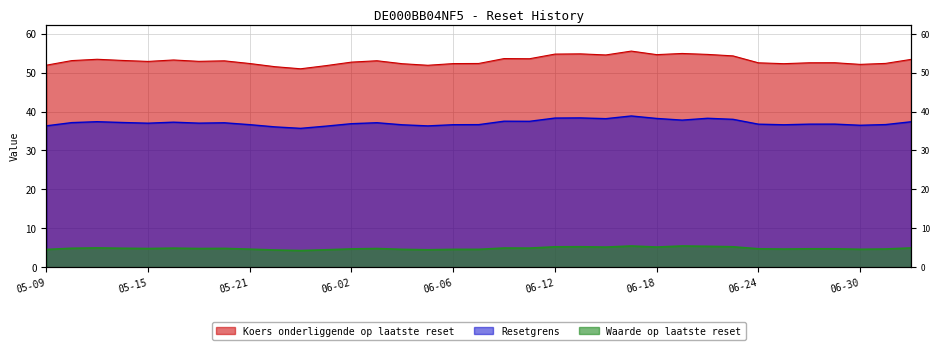

Which series has the largest total across all categories?

Koers onderliggende op laatste reset